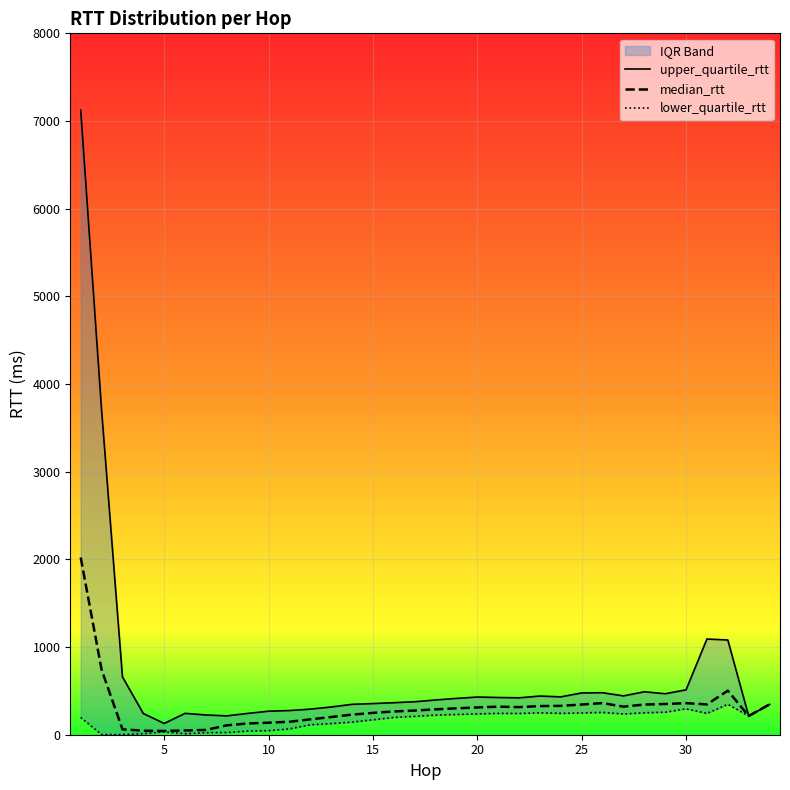

In median_rtt, how many points are higher than both neighbors (excluding endpoints)?

4